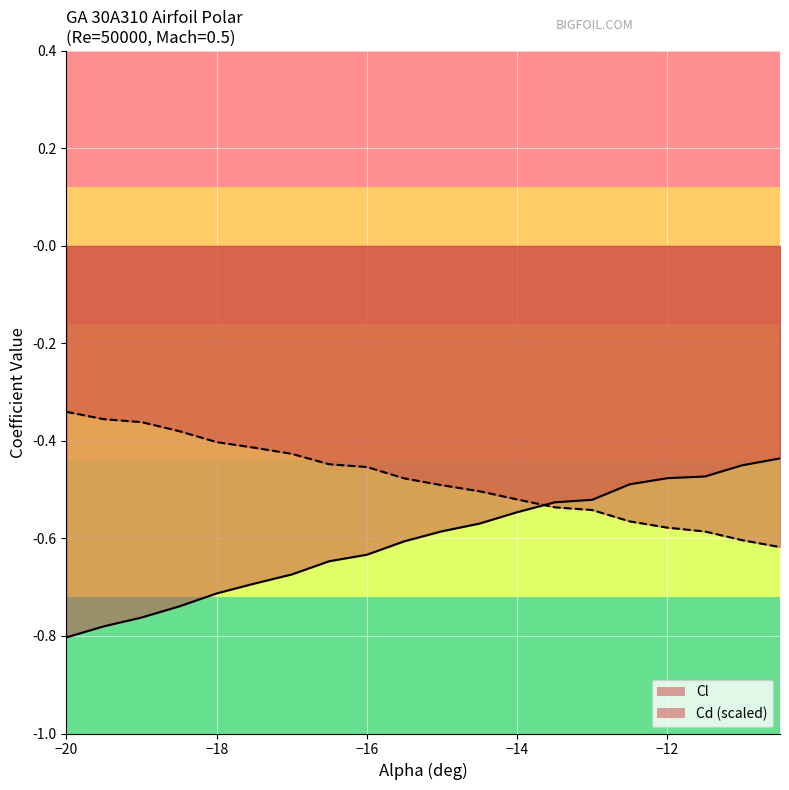

Which series has the widest spread of values?

Cl